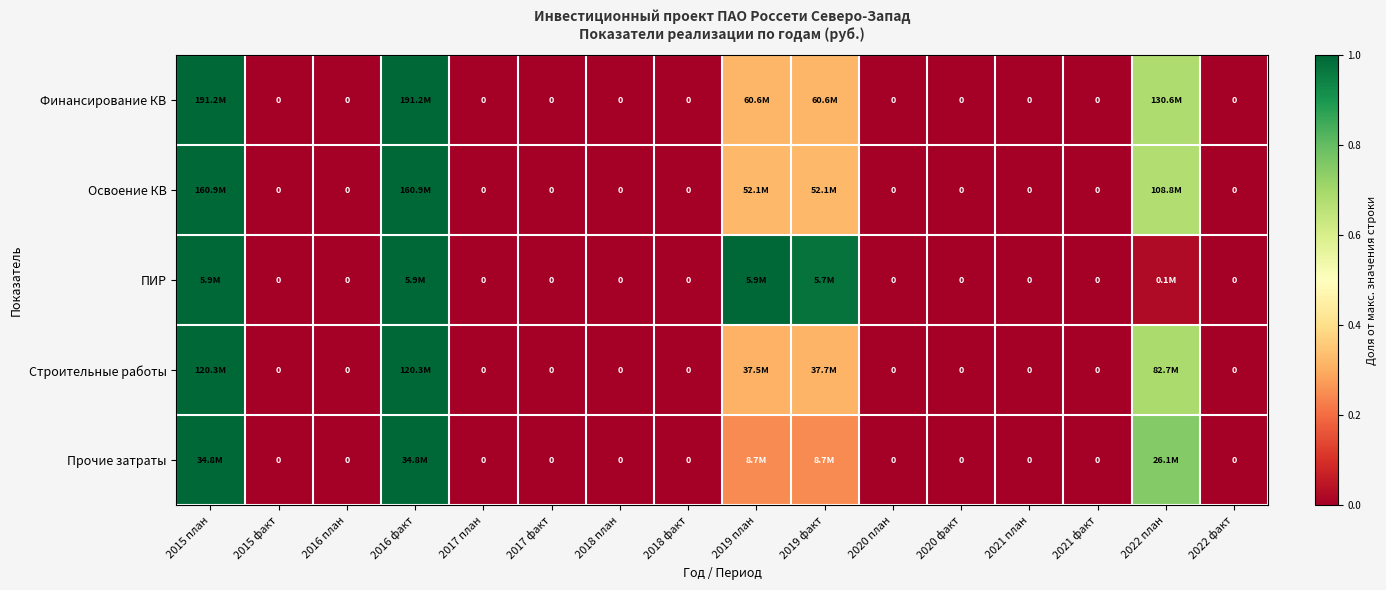

List the labels in order of Финансирование КВ value, smallest first.

2015 факт, 2016 план, 2017 план, 2017 факт, 2018 план, 2018 факт, 2020 план, 2020 факт, 2021 план, 2021 факт, 2022 факт, 2019 план, 2019 факт, 2022 план, 2015 план, 2016 факт